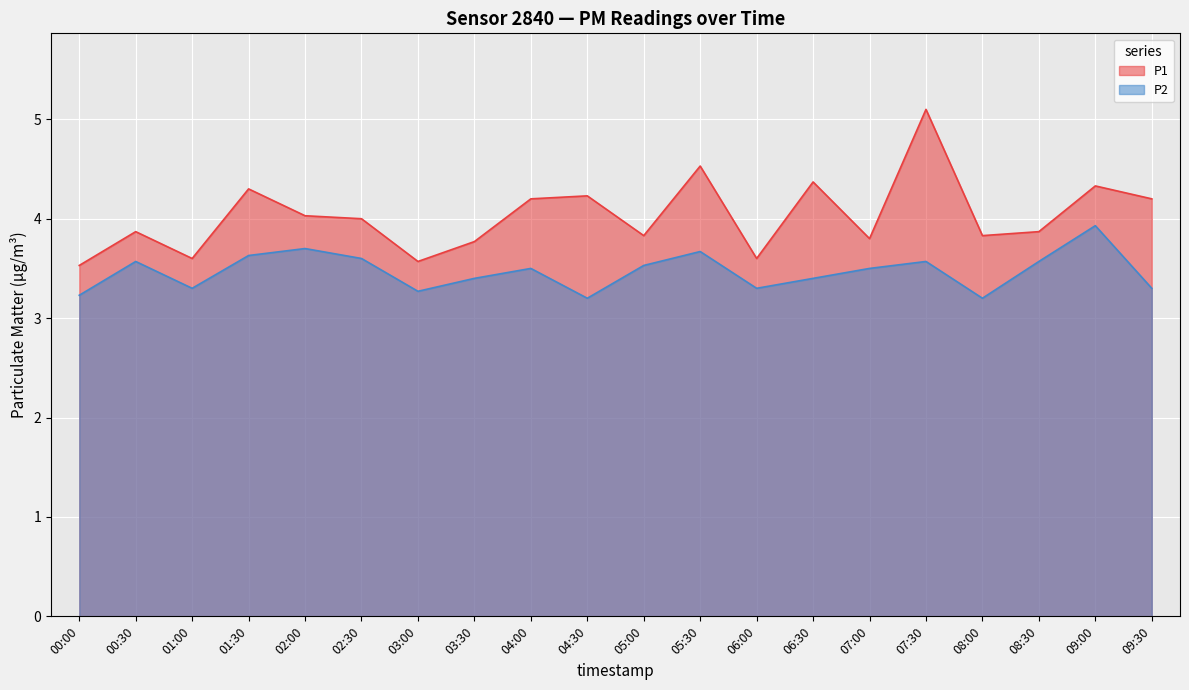

What is the value of the P2 point at the 9th from the left?

3.5